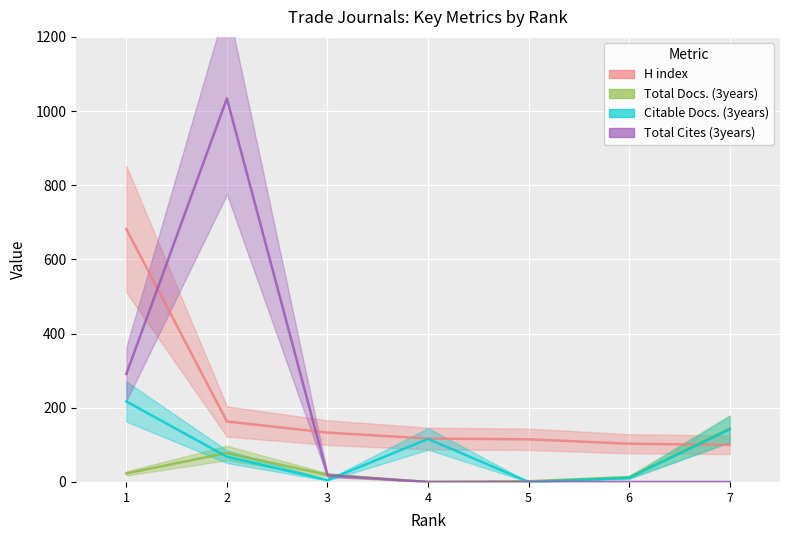

Rank the categories by Total Docs. (3years) value from highest to lowest.

7, 2, 1, 3, 6, 5, 4